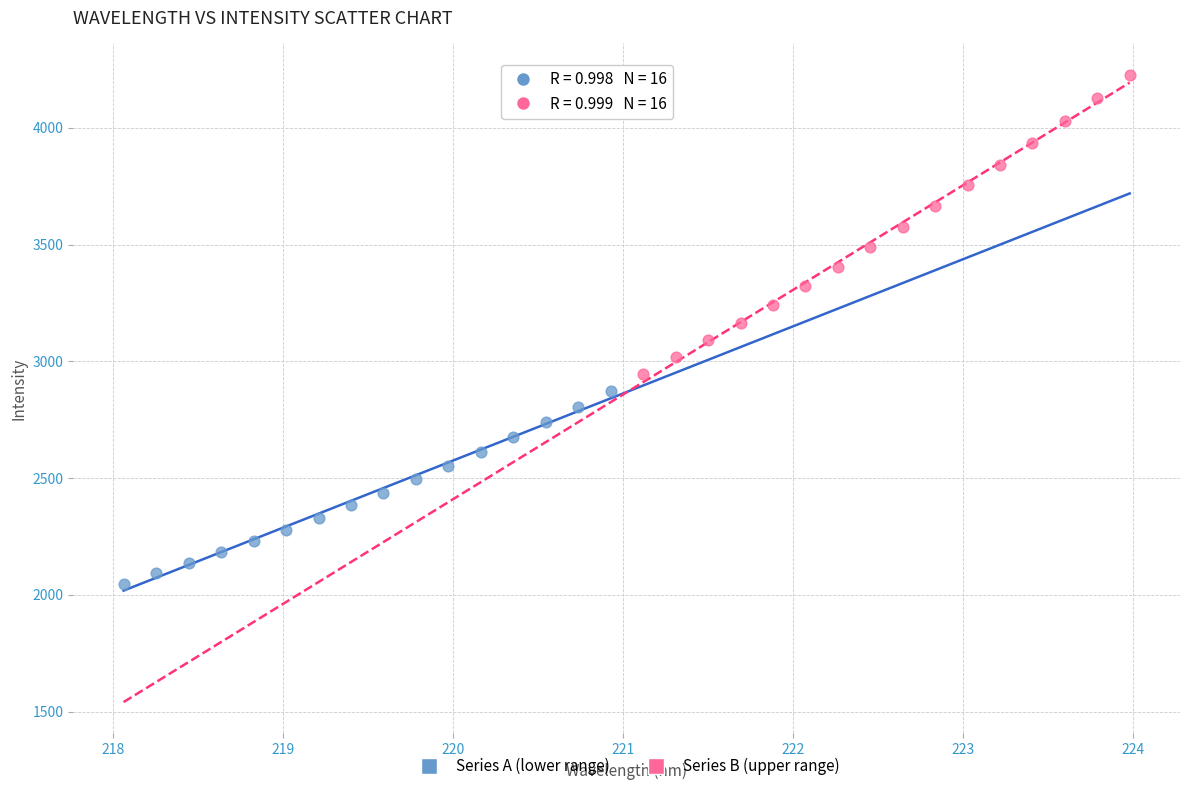

Which series contains the highest Y value?

Series B (upper range)